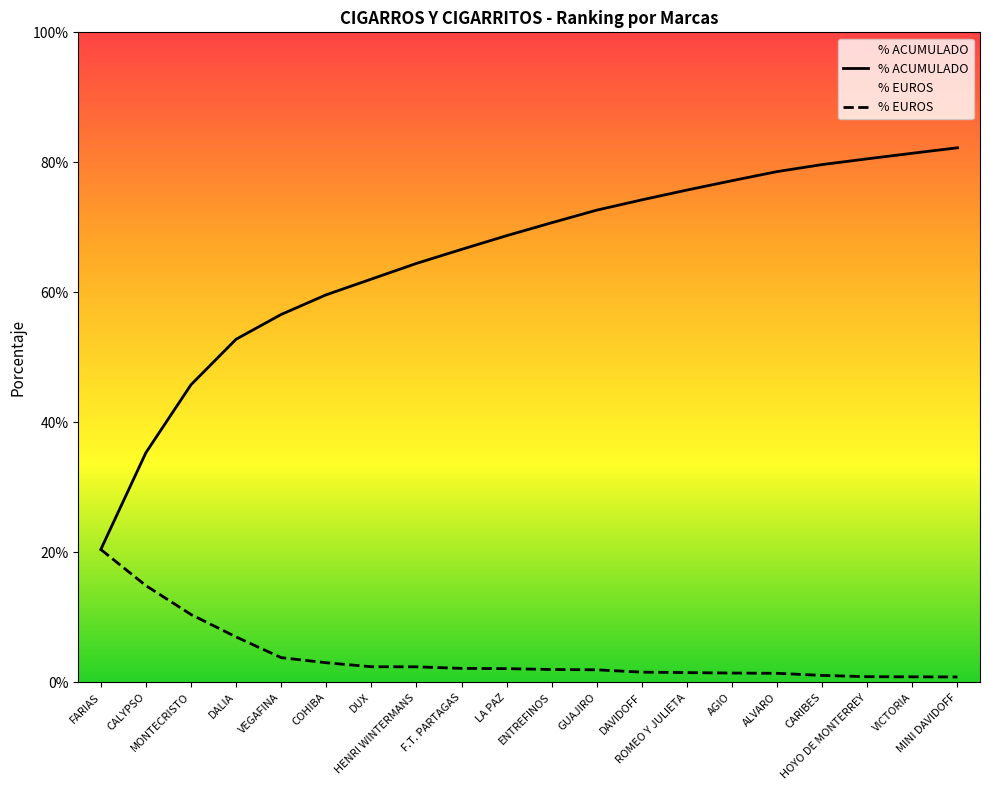

What is the label of the 6th point from the right?

AGIO